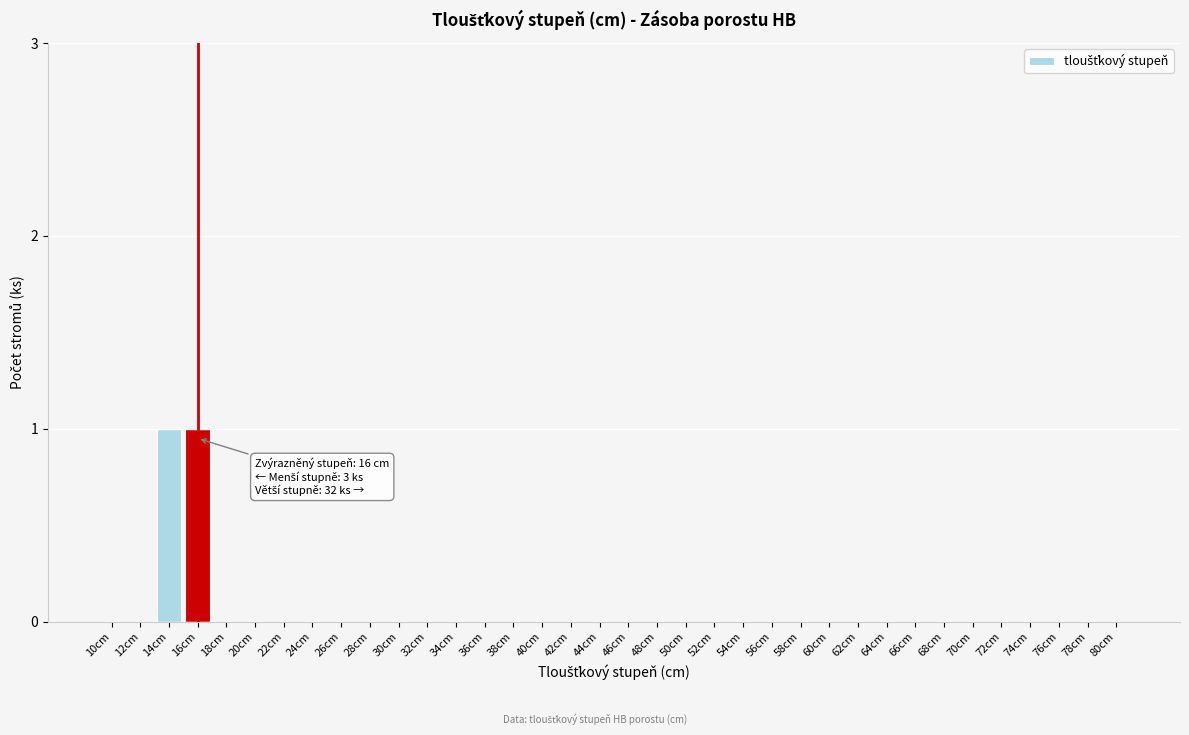

True or false: the data shows 0 at 74cm.

True